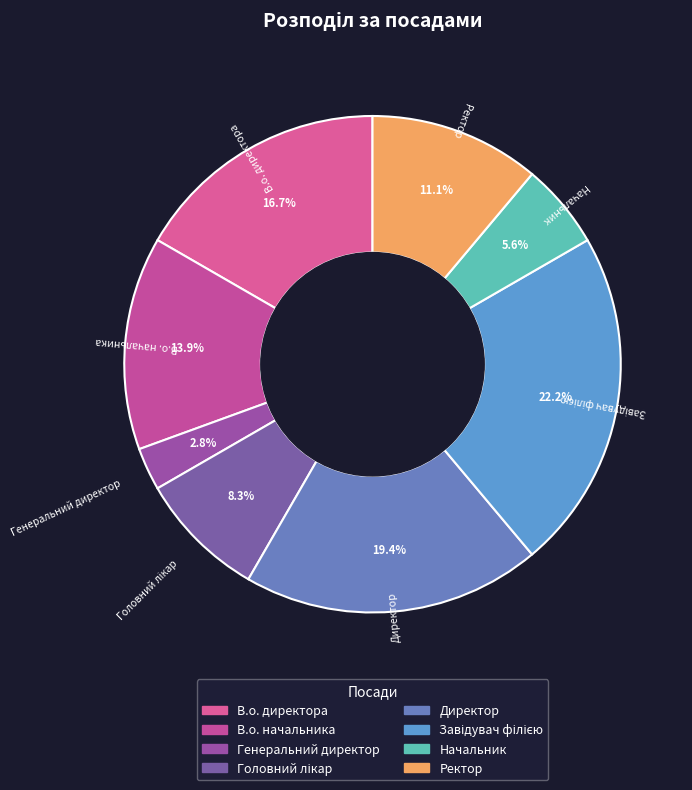

Which category has the smallest portion of the pie?

Генеральний директор